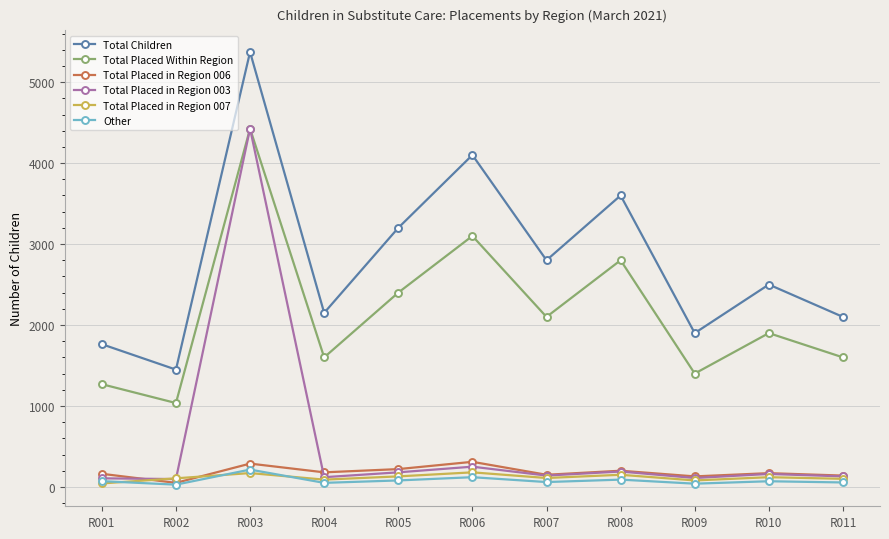

What is the total value across all series at R007?

5360